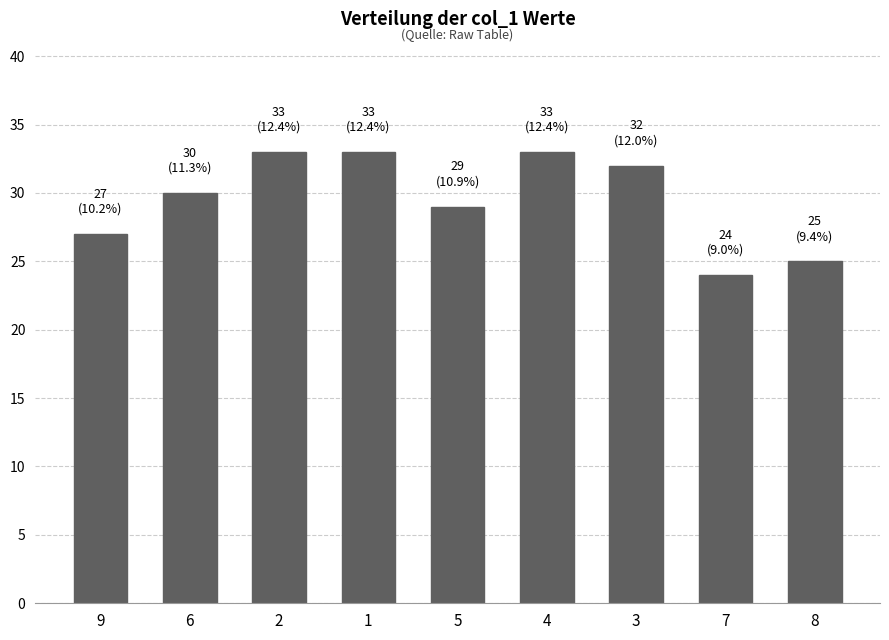

True or false: the data shows 49 at 6.

False